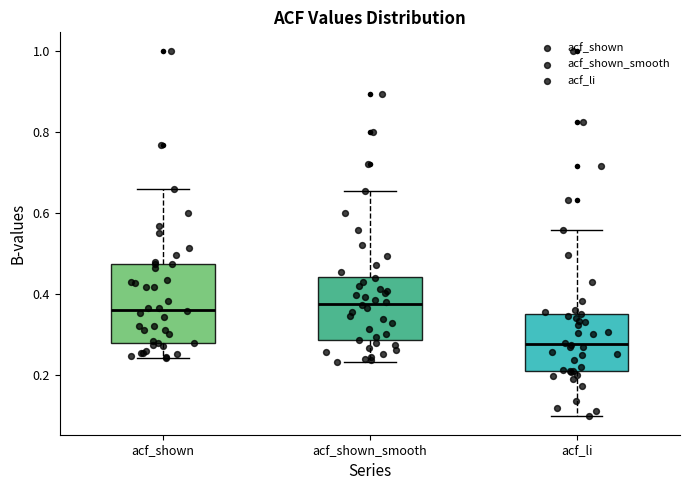

Which box is the tallest, from its lower edge to its upper edge?

acf_shown